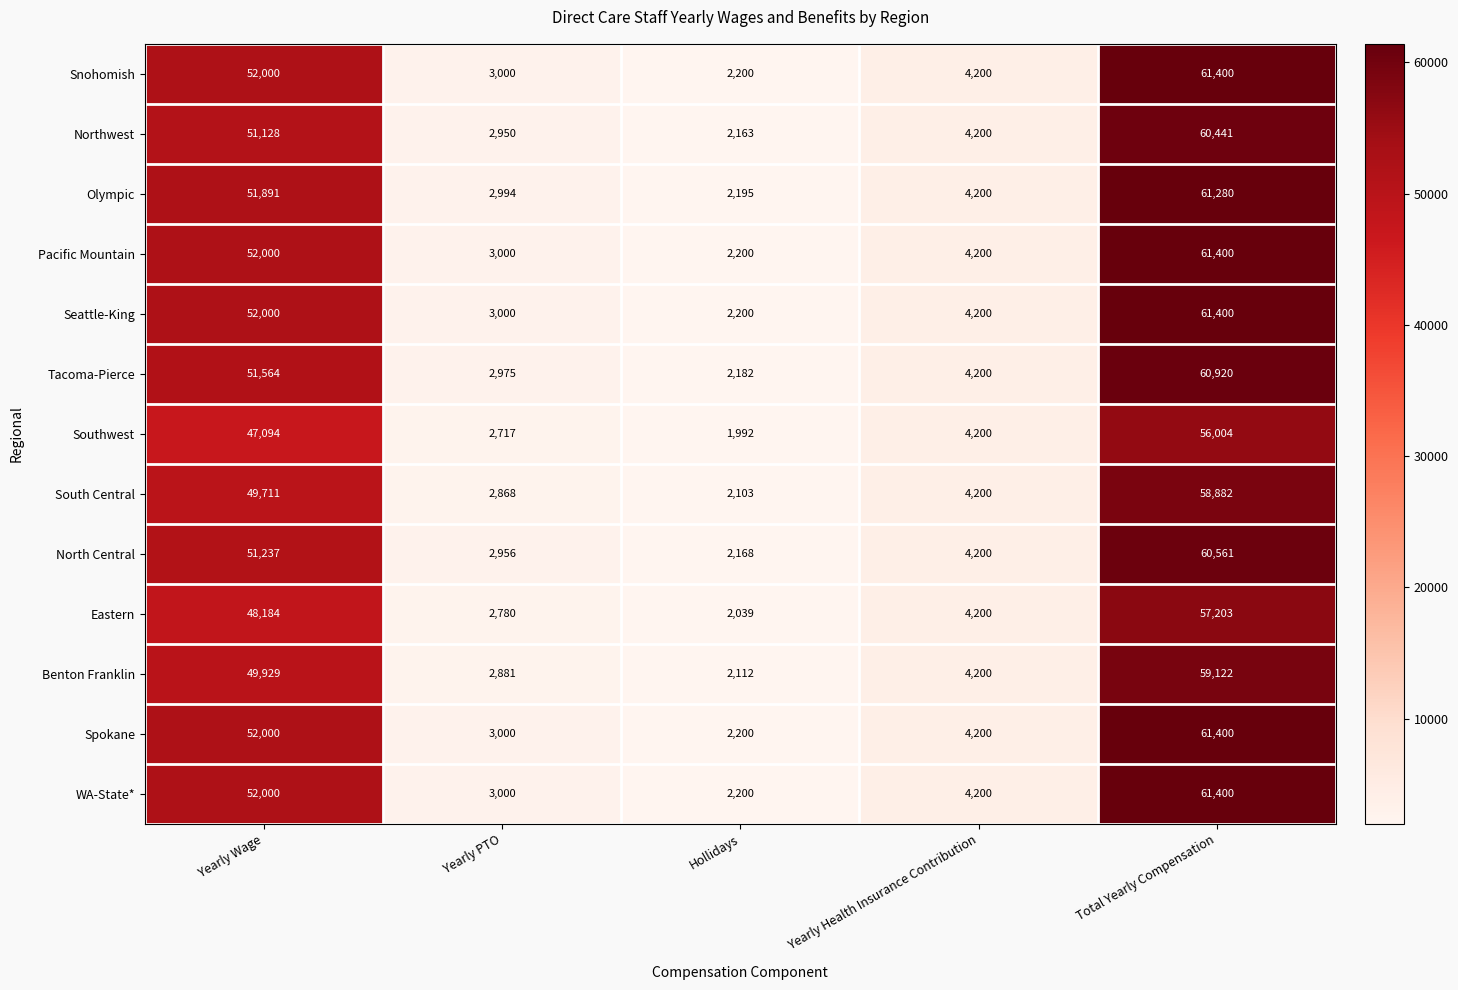

What is the total value across all series at Yearly Health Insurance Contribution?

54600